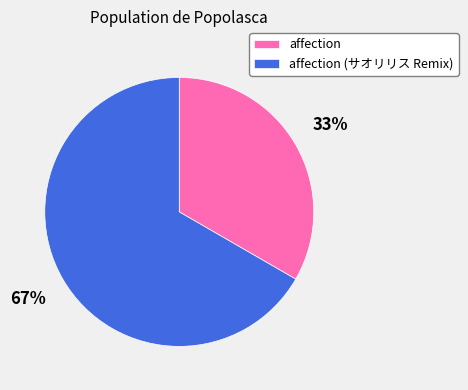

Between affection and affection (サオリリス Remix), which is larger?

affection (サオリリス Remix)